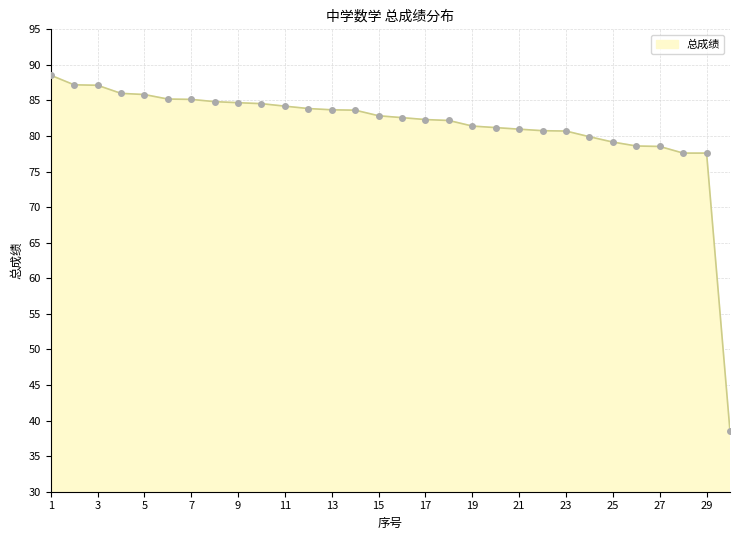

What is the smallest value displayed?

38.5